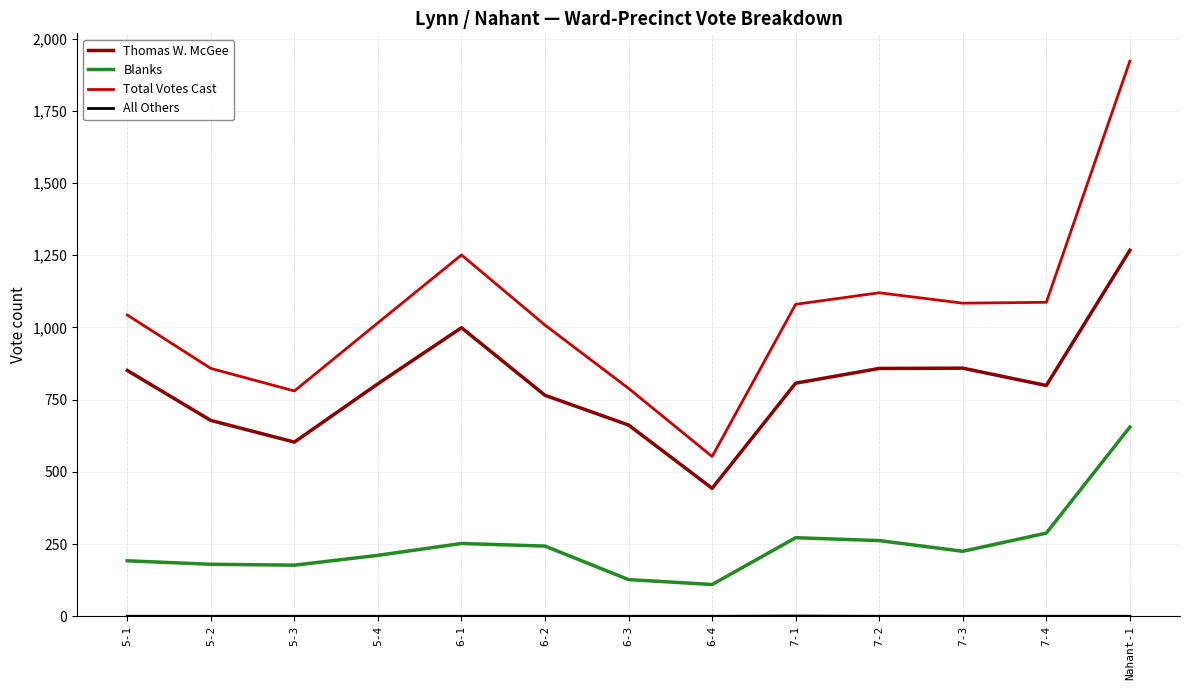

The value of Total Votes Cast at 6-2 is 1008. True or false?

True